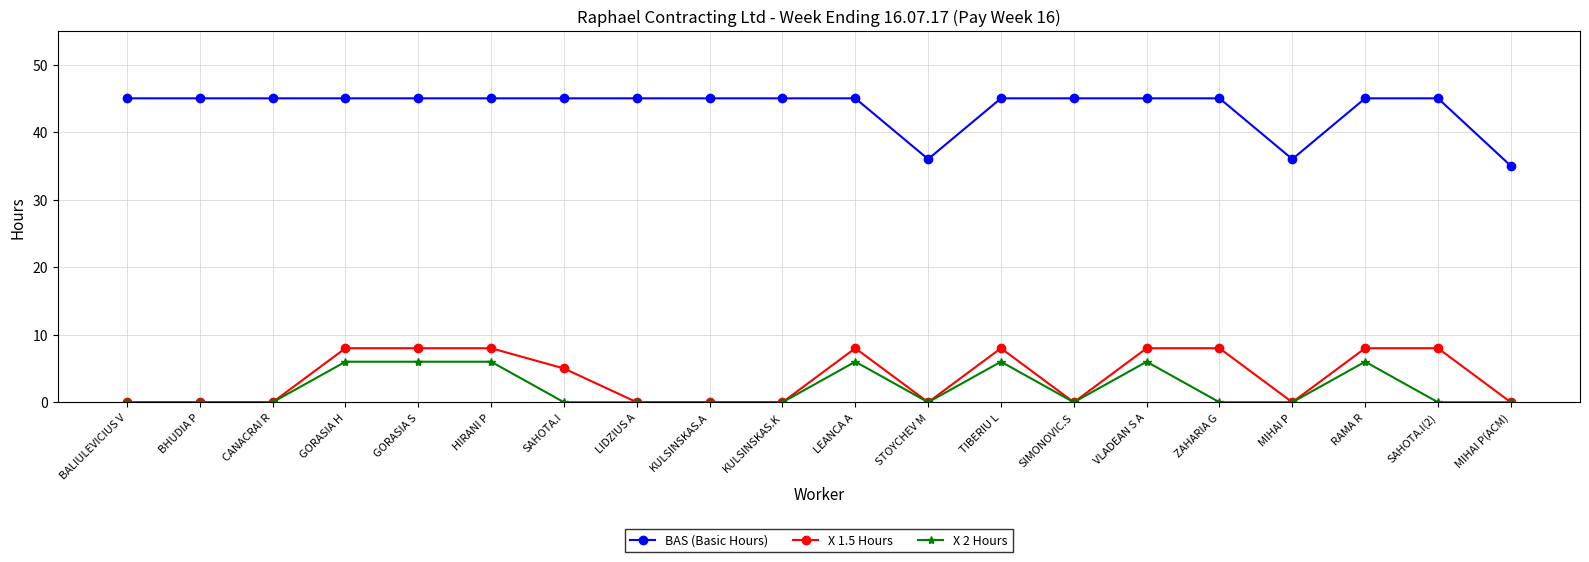

What is the greatest value displayed?

45